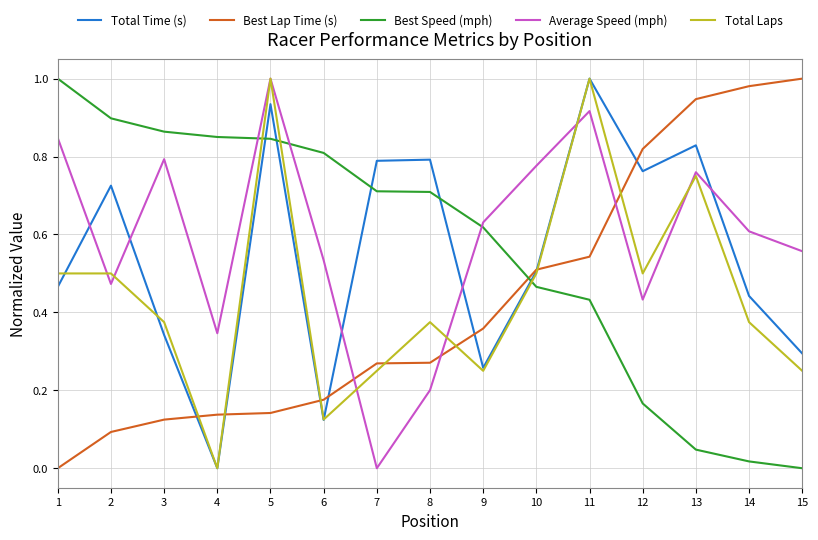

Which category has the highest value in the Total Time (s) series?

11